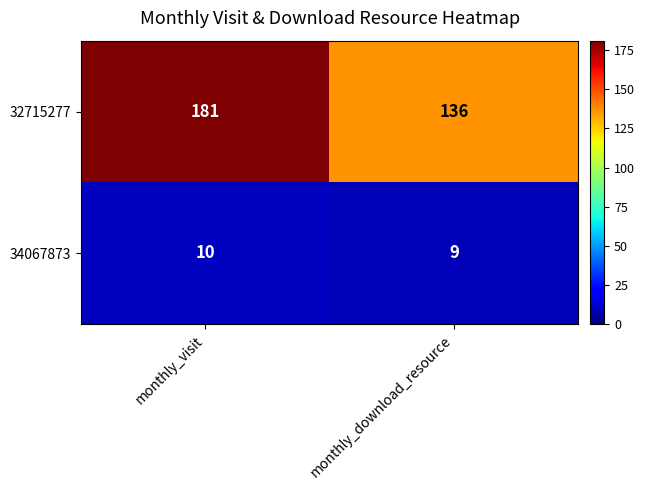

What is the highest value of the 34067873 series?

10